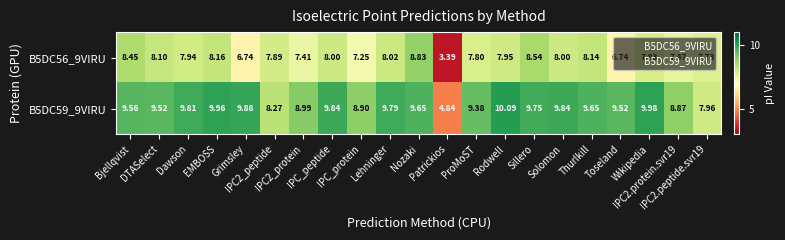

What is the total value across all series at EMBOSS?

18.1